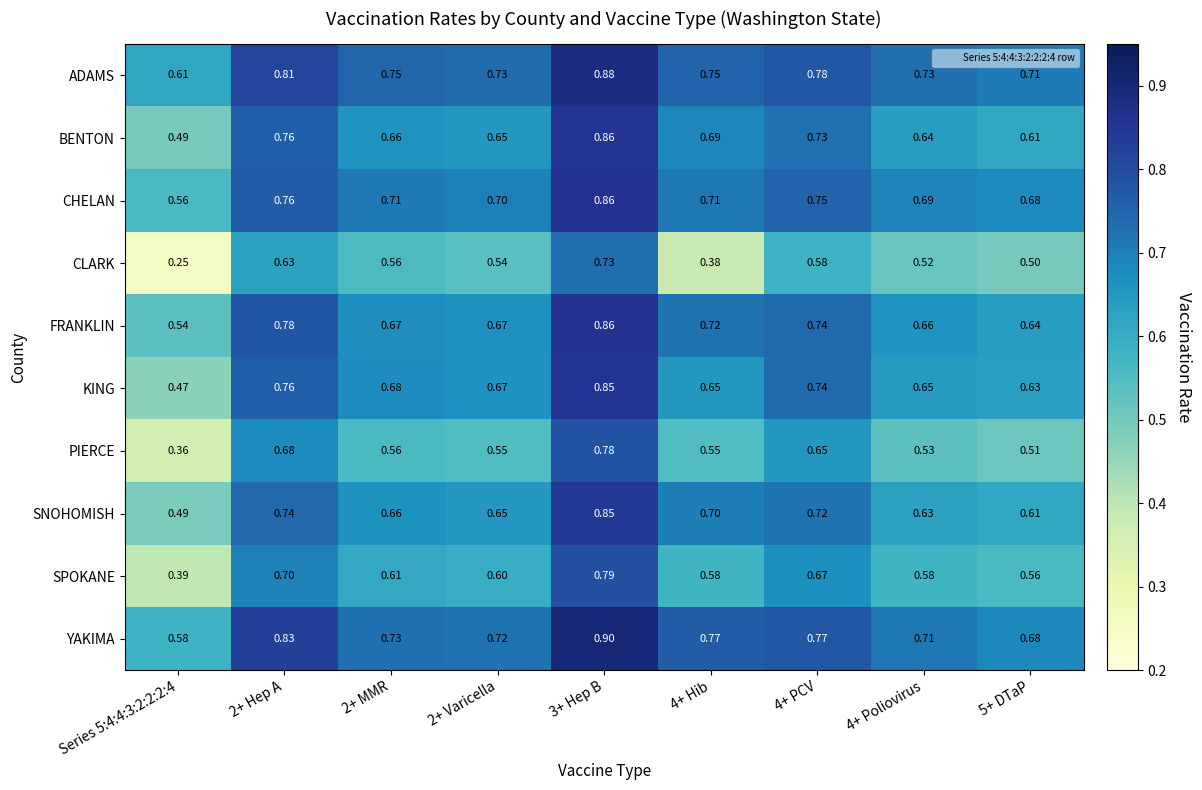

Which series changed the most between 4+ Hib and 4+ Poliovirus?

CLARK